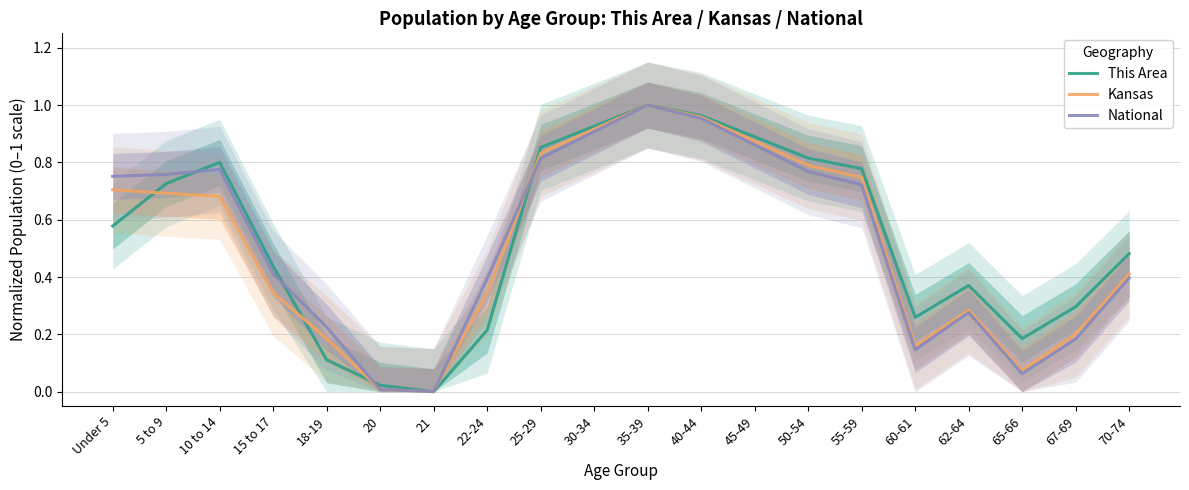

In This Area, how many points are lower than both neighbors (excluding endpoints)?

3